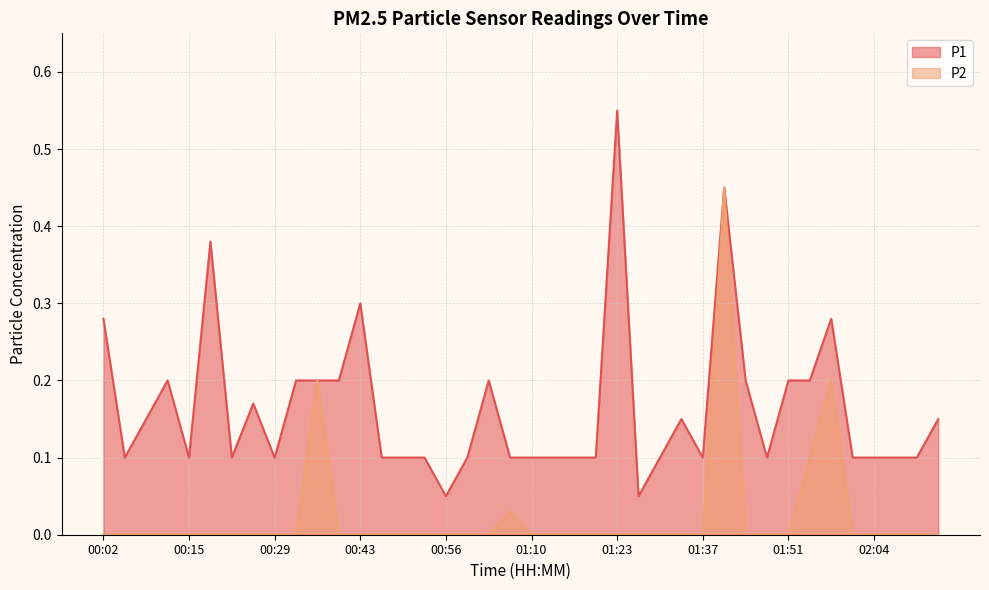

What is the maximum value shown in the chart?

0.6